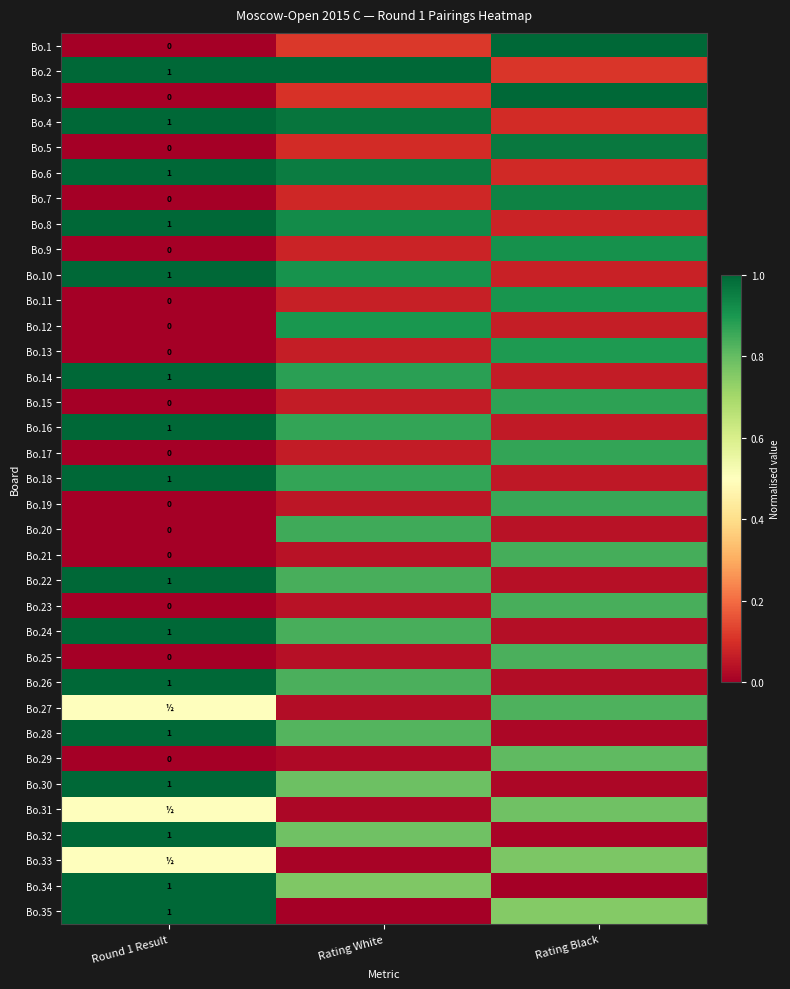

List the labels in order of Bo.28 value, largest first.

Round 1 Result, Rating White, Rating Black